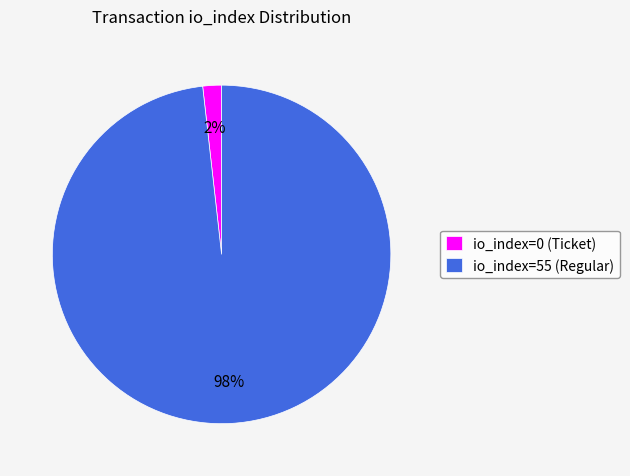

Which category has the biggest portion of the pie?

io_index=55 (Regular)